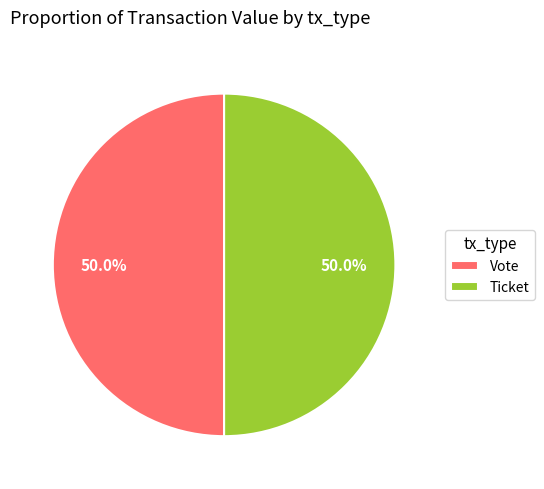

How many segments does this pie chart have?

2